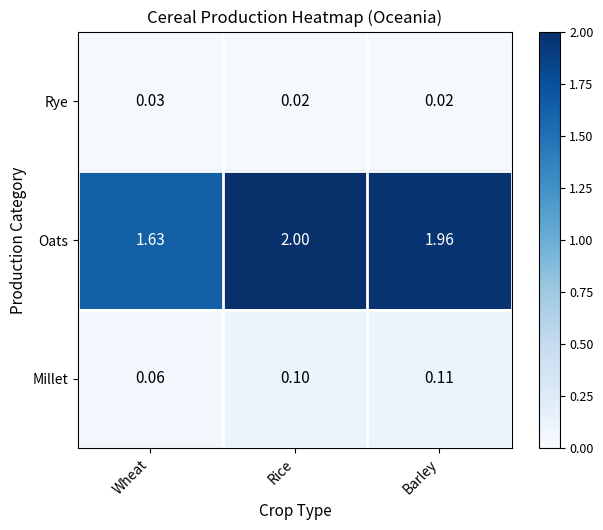

Which series has the largest total across all categories?

Oats